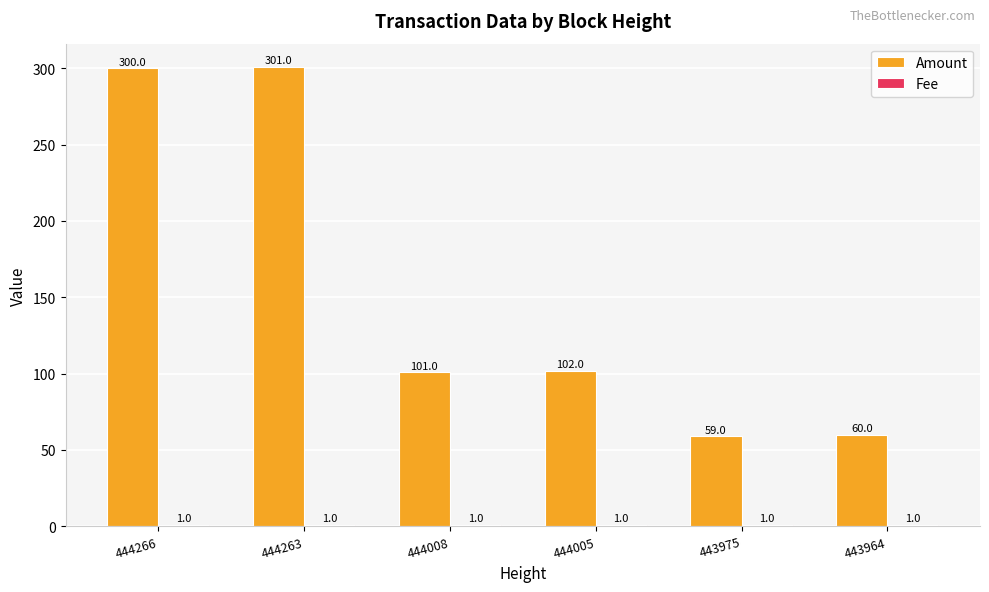

What is the average value of the Amount series?

154